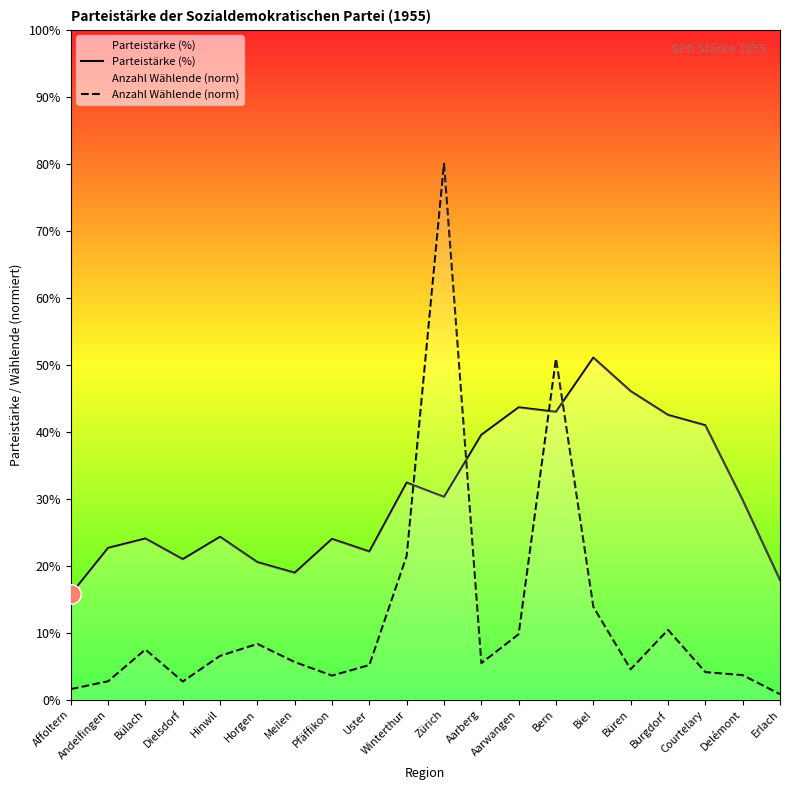

Read the Parteistärke (%) value at Horgen.

20.5